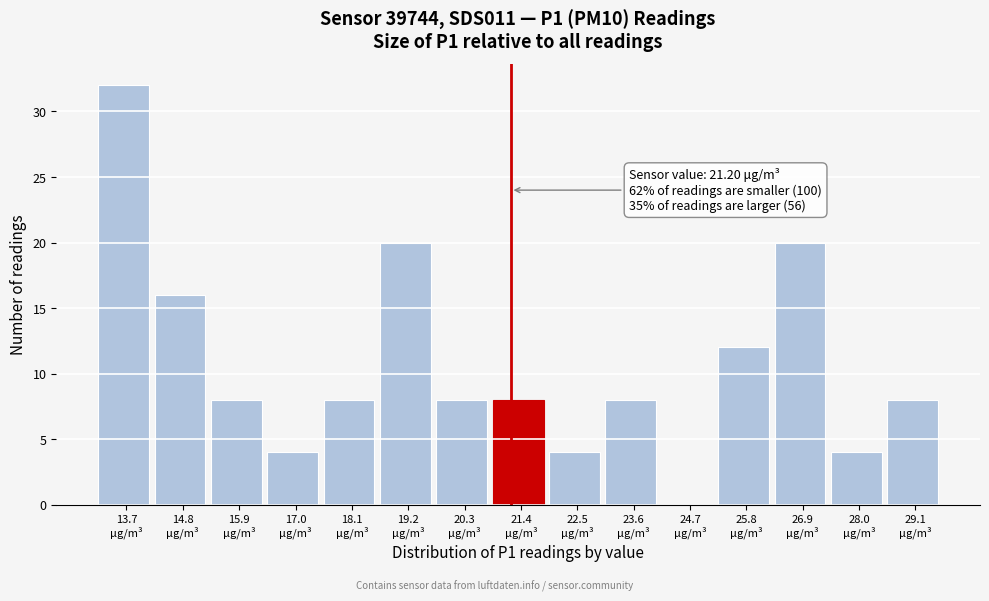

Which range on the x-axis has the tallest bar?

13.2 to 14.2